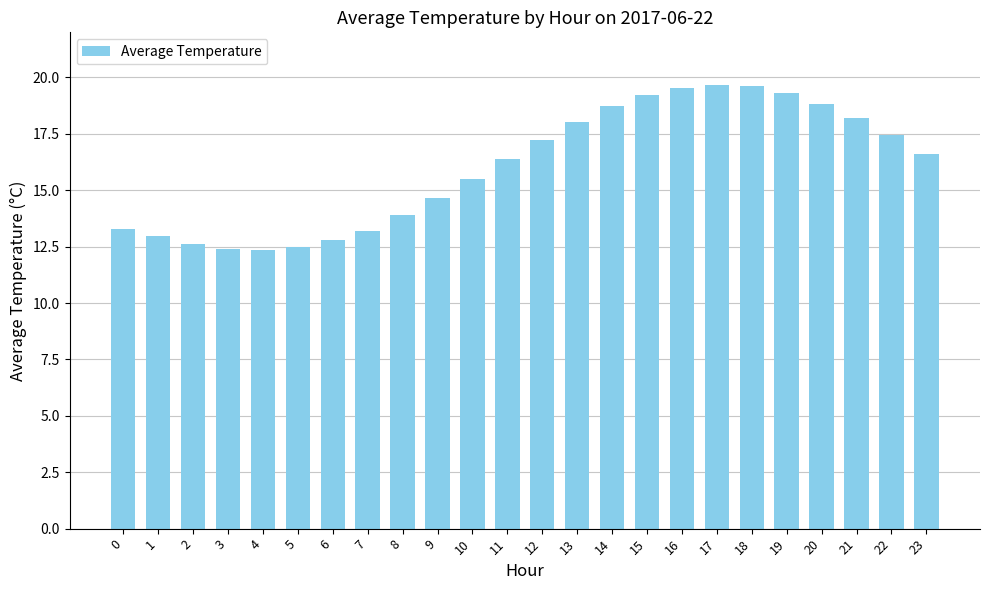

Is it true that the value at 6 is 18.8?

False